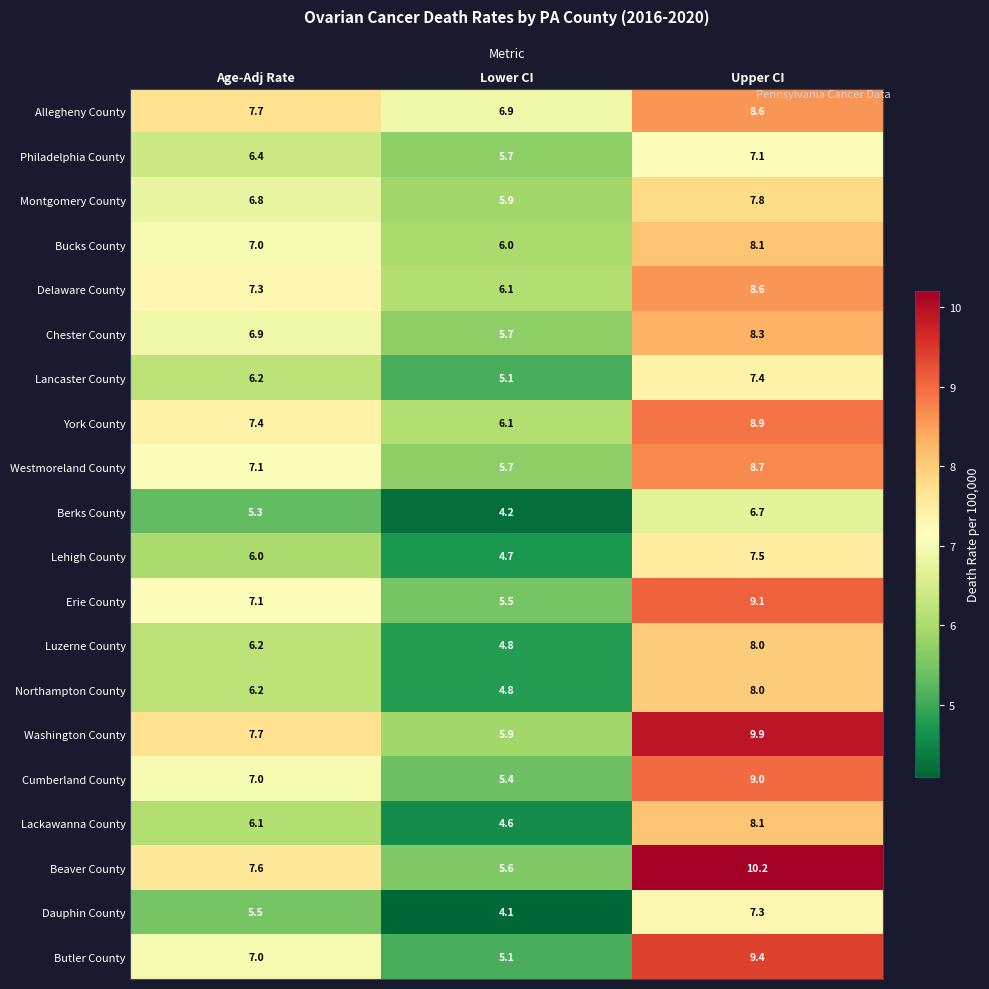

What is the smallest value displayed?

4.1